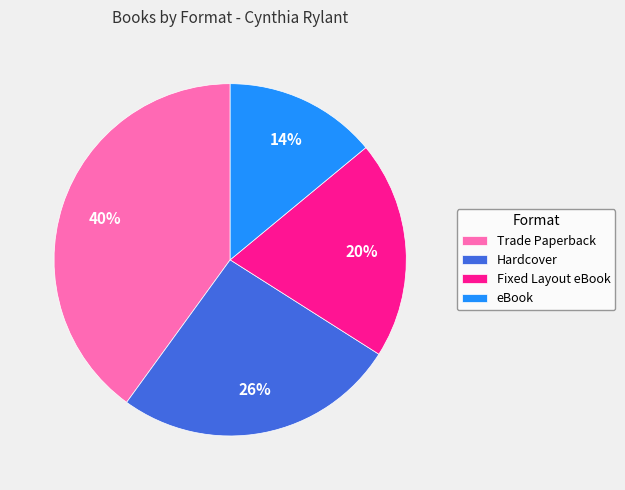

What percentage is the Trade Paperback slice, to the nearest percent?

40%